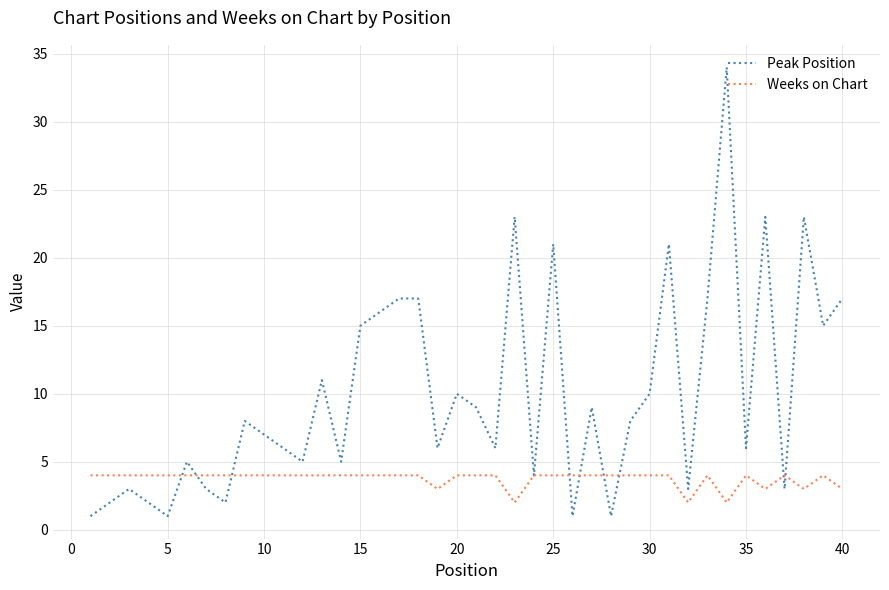

What is the maximum value shown in the chart?

34